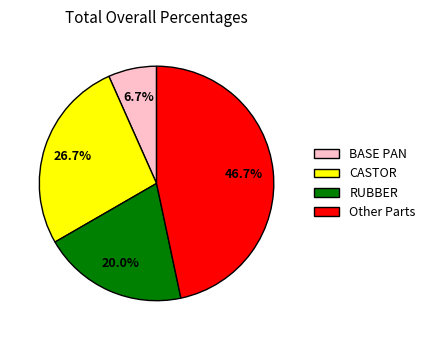

To the nearest percent, what is the average slice percentage?

25%